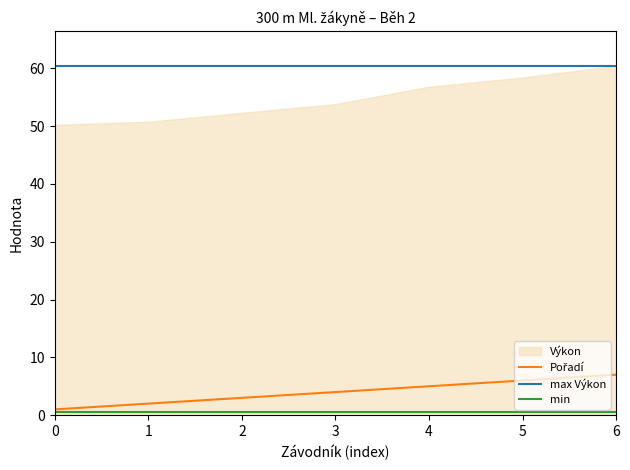

Where does the Pořadí series first go above 4?

4